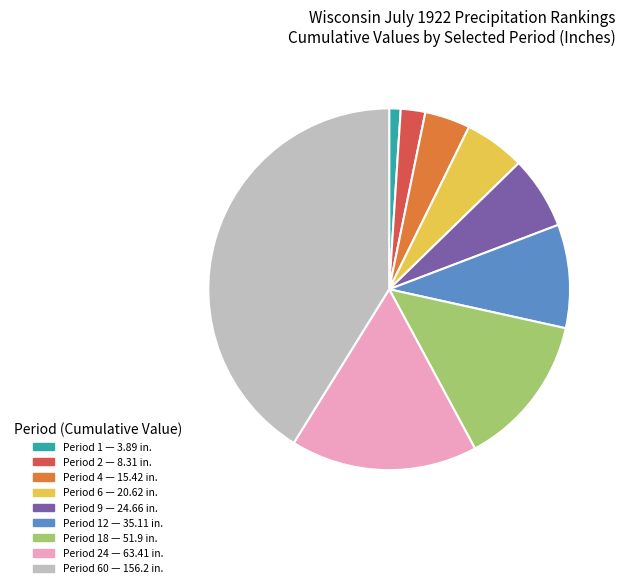

Is there a majority slice in this chart?

No